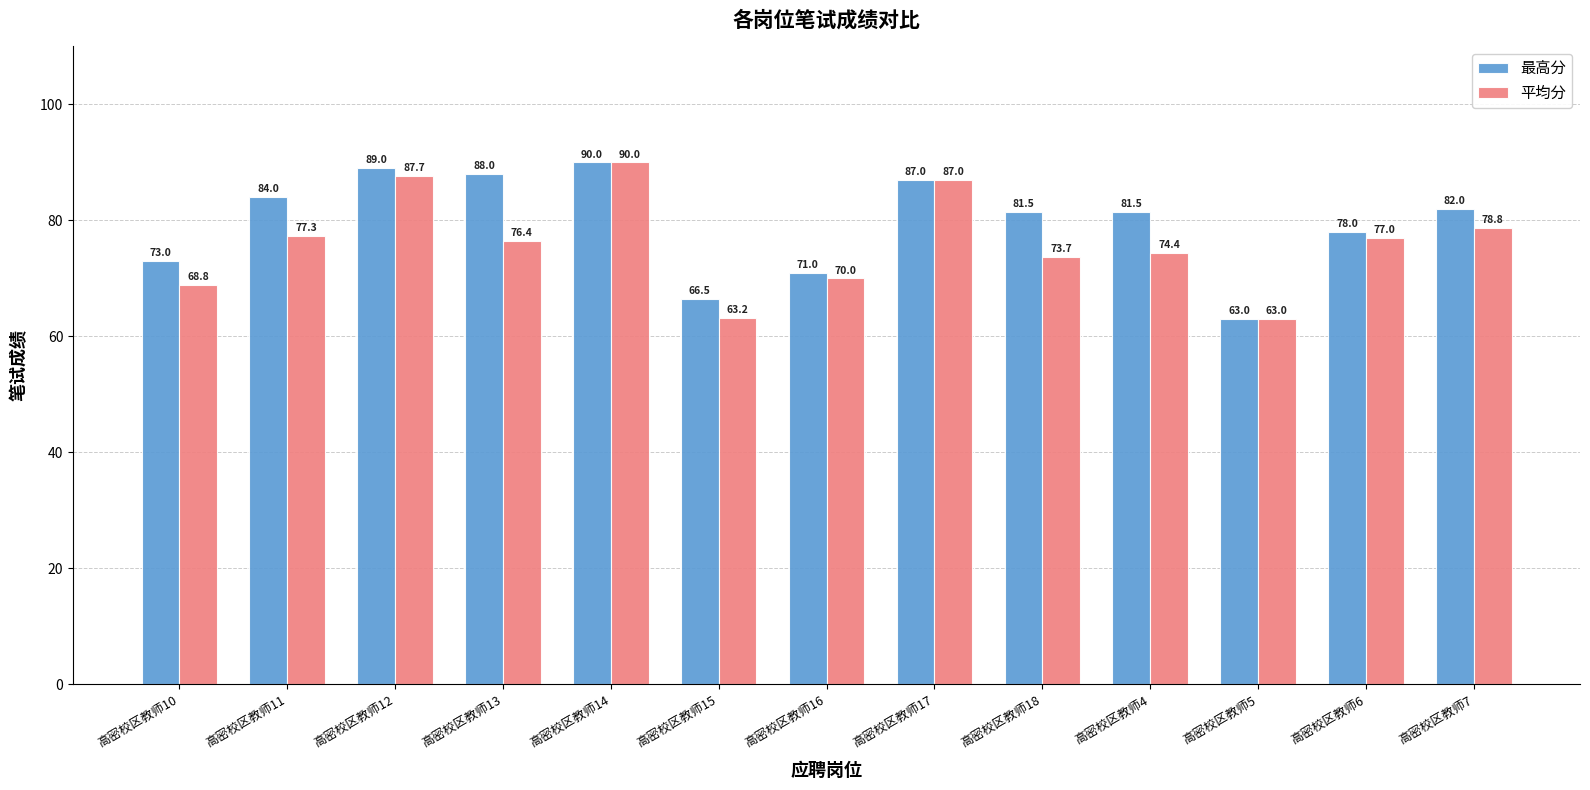

What is the difference between the second highest and second lowest values in the 平均分 series?

24.4